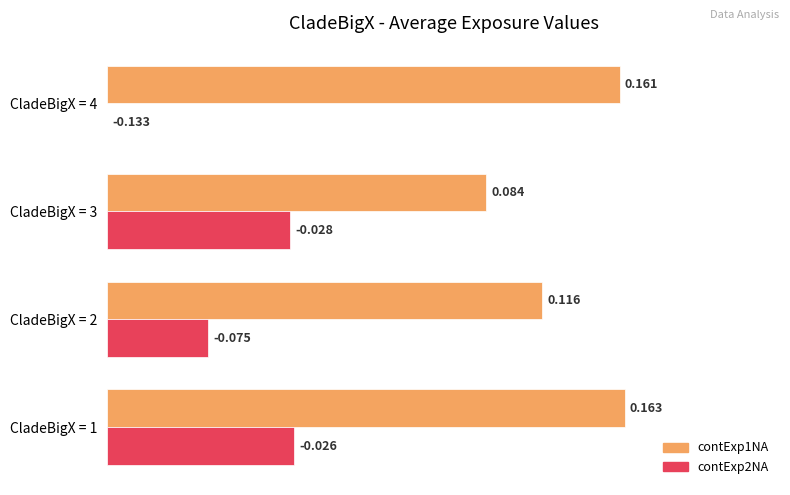

Is the value of contExp2NA at CladeBigX = 4 greater than the value of contExp1NA at CladeBigX = 3?

No